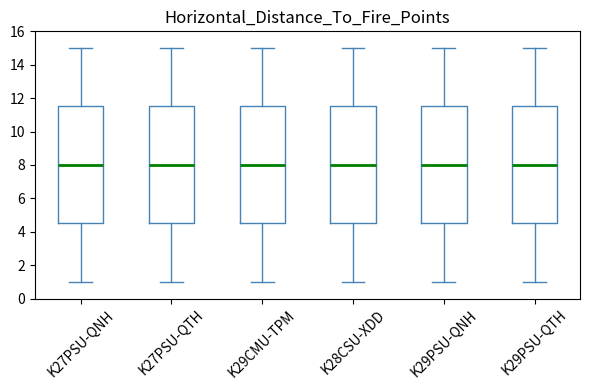

Reading left to right, read every box against the y-axis: the position of its median line, the range the box covers, and the ends of its whiskers. The values are not printed on the chart, so give them approximately, as read against the axis.

K27PSU-QNH: median 8.0, box 4.6 to 11.6, whiskers 1.0 to 15.0
K27PSU-QTH: median 8.0, box 4.6 to 11.6, whiskers 1.0 to 15.0
K29CMU-TPM: median 8.0, box 4.6 to 11.6, whiskers 1.0 to 15.0
K28CSU-XDD: median 8.0, box 4.6 to 11.6, whiskers 1.0 to 15.0
K29PSU-QNH: median 8.0, box 4.6 to 11.6, whiskers 1.0 to 15.0
K29PSU-QTH: median 8.0, box 4.6 to 11.6, whiskers 1.0 to 15.0